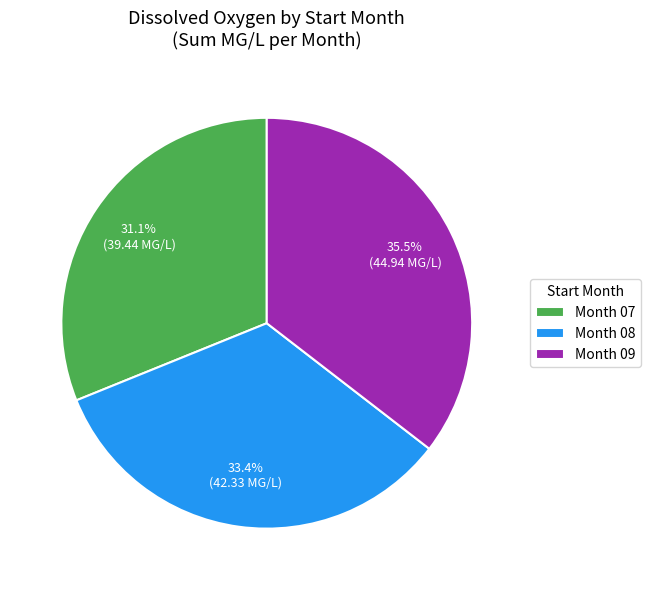

What is the largest slice in the pie chart?

Month 09